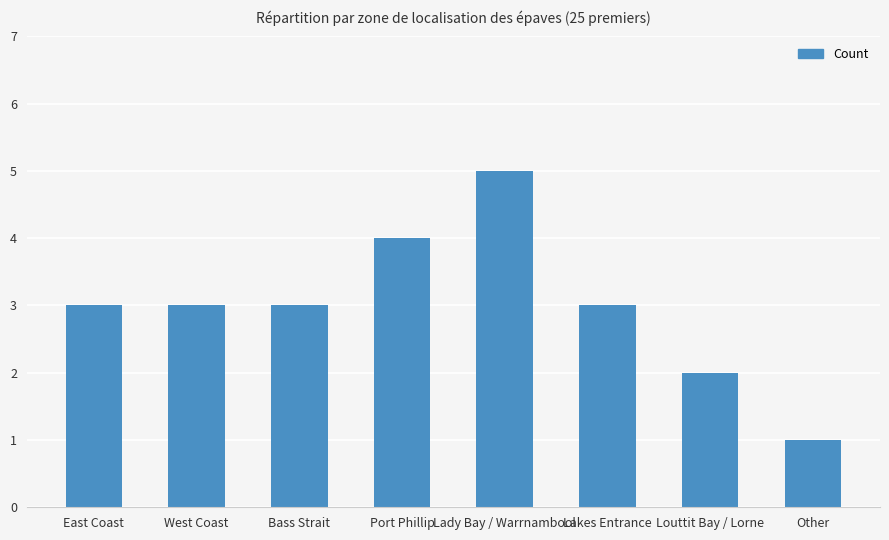

What is the label of the 6th bar from the right?

Bass Strait